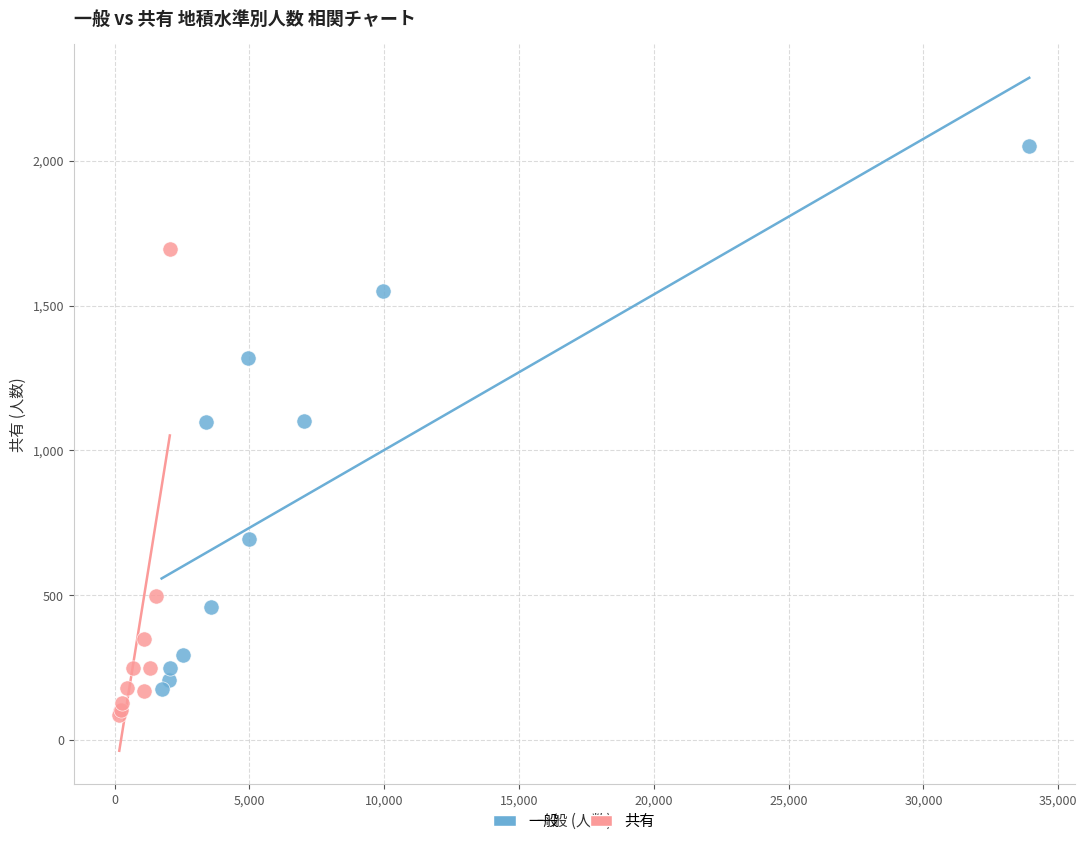

Which series has the widest spread of Y values?

一般